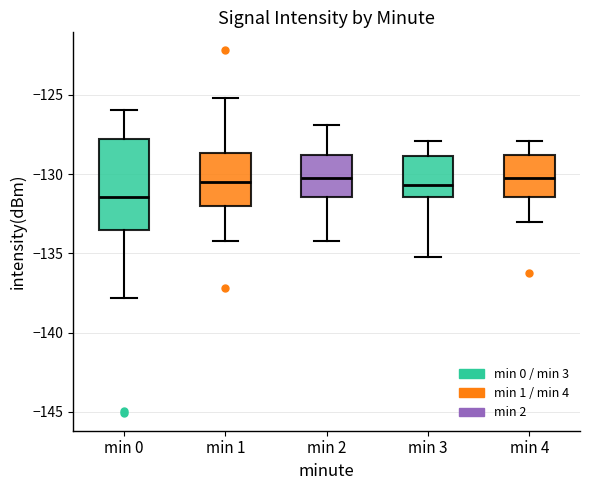

Where does the lower whisker of the box for min 2 end on the y-axis? The values are not printed on the chart, so give them approximately, as read against the axis.

-134.0